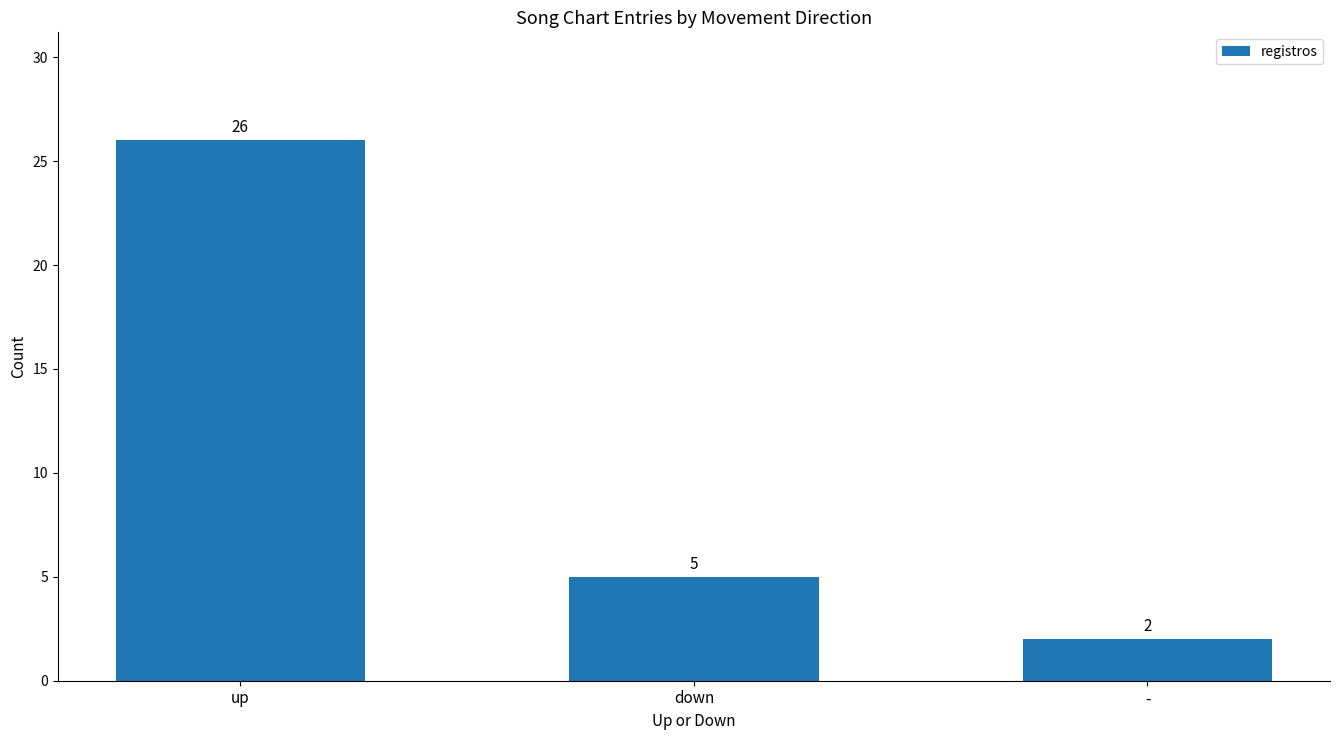

What is the change in value from down to -?

-3